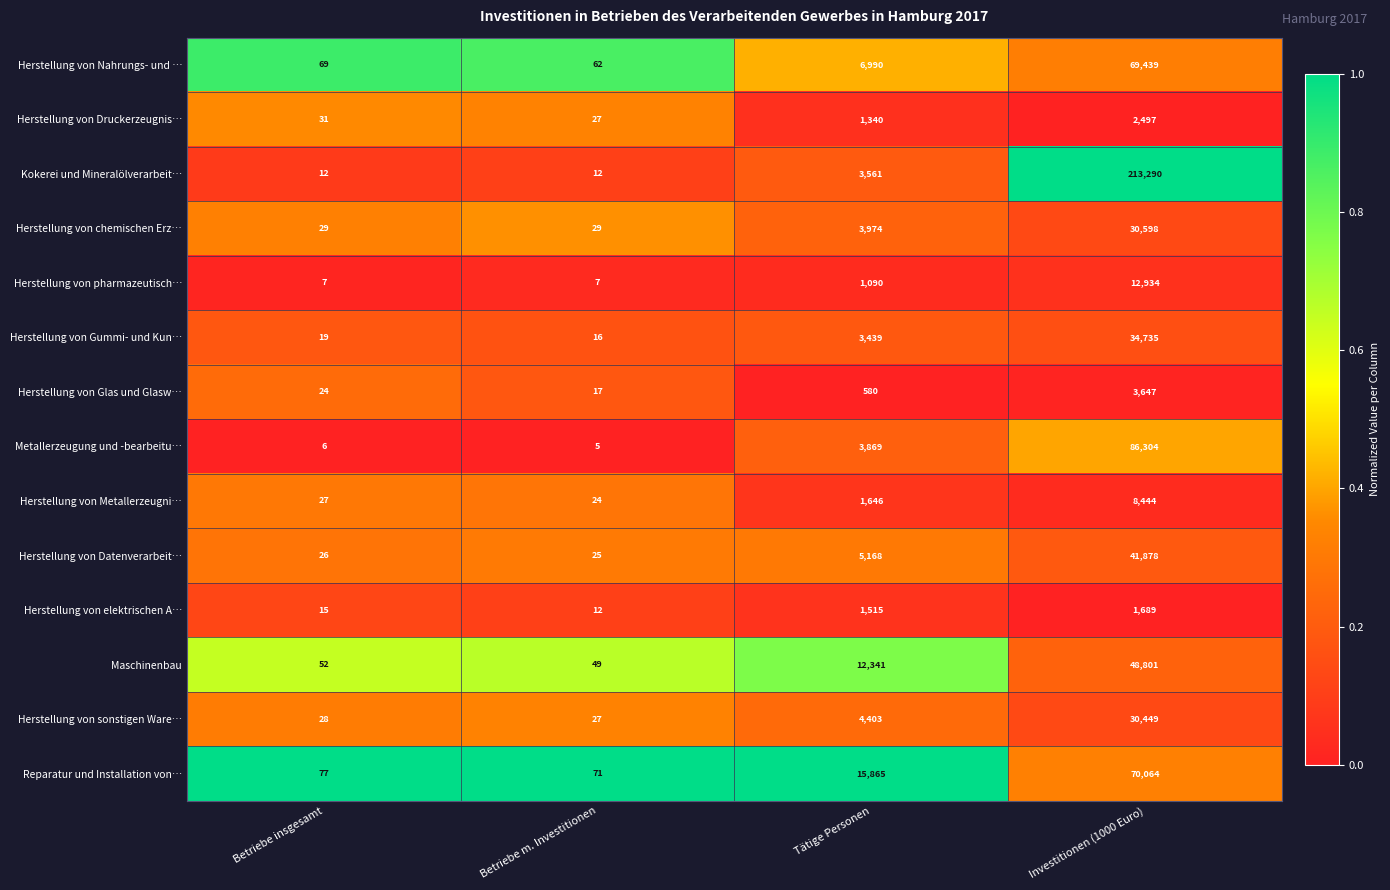

What is the sum of all Herstellung von pharmazeutisch… values?

14038